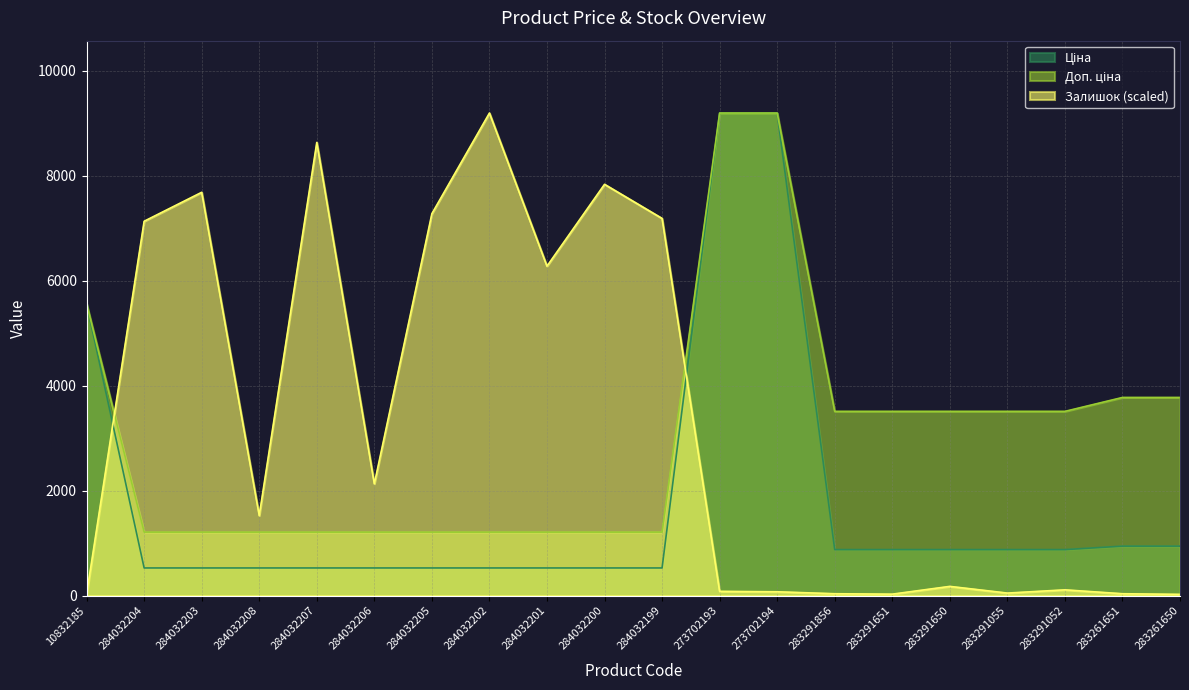

True or false: Доп. ціна has a value of 1941.8 at 284032205.

False